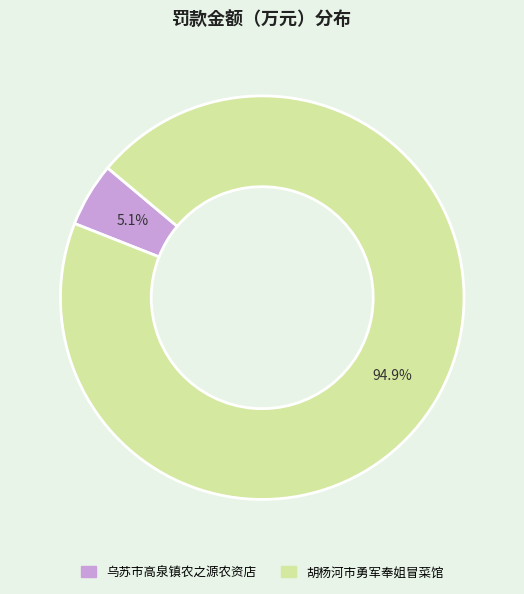

Between 乌苏市高泉镇农之源农资店 and 胡杨河市勇军奉姐冒菜馆, which is larger?

胡杨河市勇军奉姐冒菜馆